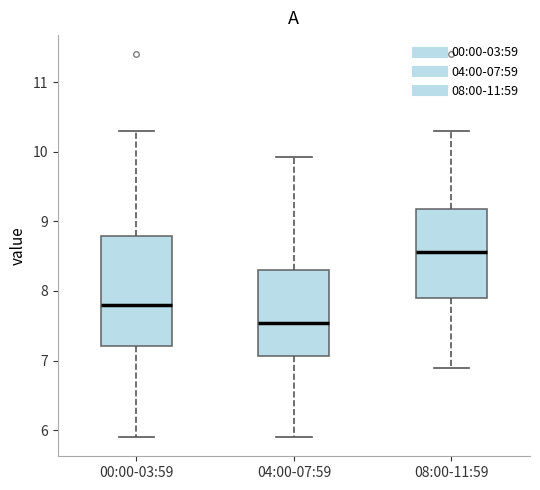

Reading left to right, read every box against the y-axis: the position of its median line, the range the box covers, and the ends of its whiskers. The values are not printed on the chart, so give them approximately, as read against the axis.

00:00-03:59: median 7.8, box 7.2 to 8.8, whiskers 5.9 to 10.3
04:00-07:59: median 7.5, box 7.1 to 8.3, whiskers 5.9 to 9.9
08:00-11:59: median 8.6, box 7.9 to 9.2, whiskers 6.9 to 10.3